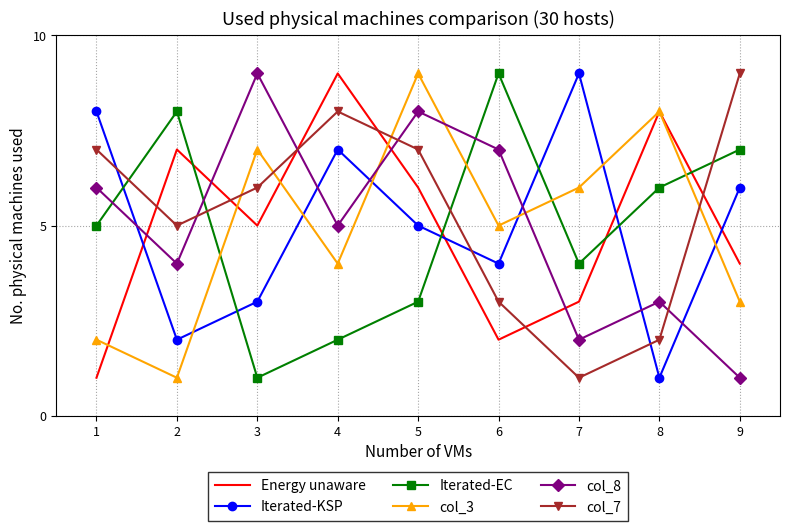

At which category is the sum across all series the highest?

5